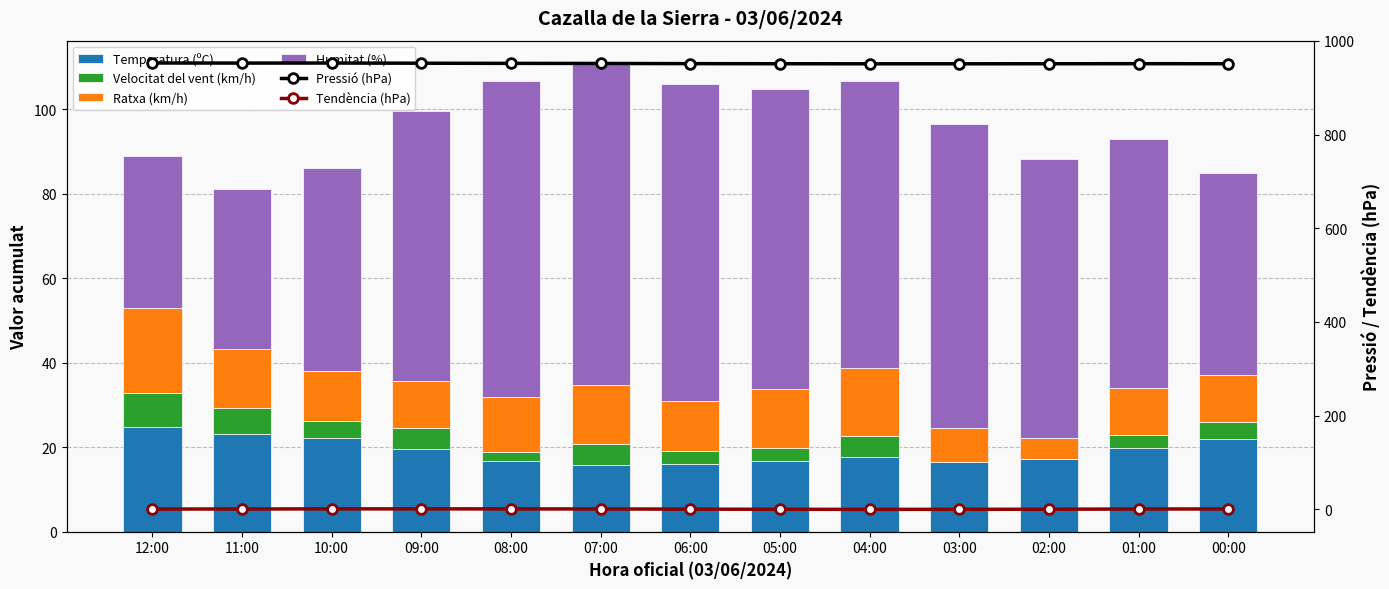

Rank the series at 00:00 from lowest to highest value.

Tendència (hPa), Velocitat del vent (km/h), Ratxa (km/h), Temperatura (ºC), Humitat (%), Pressió (hPa)